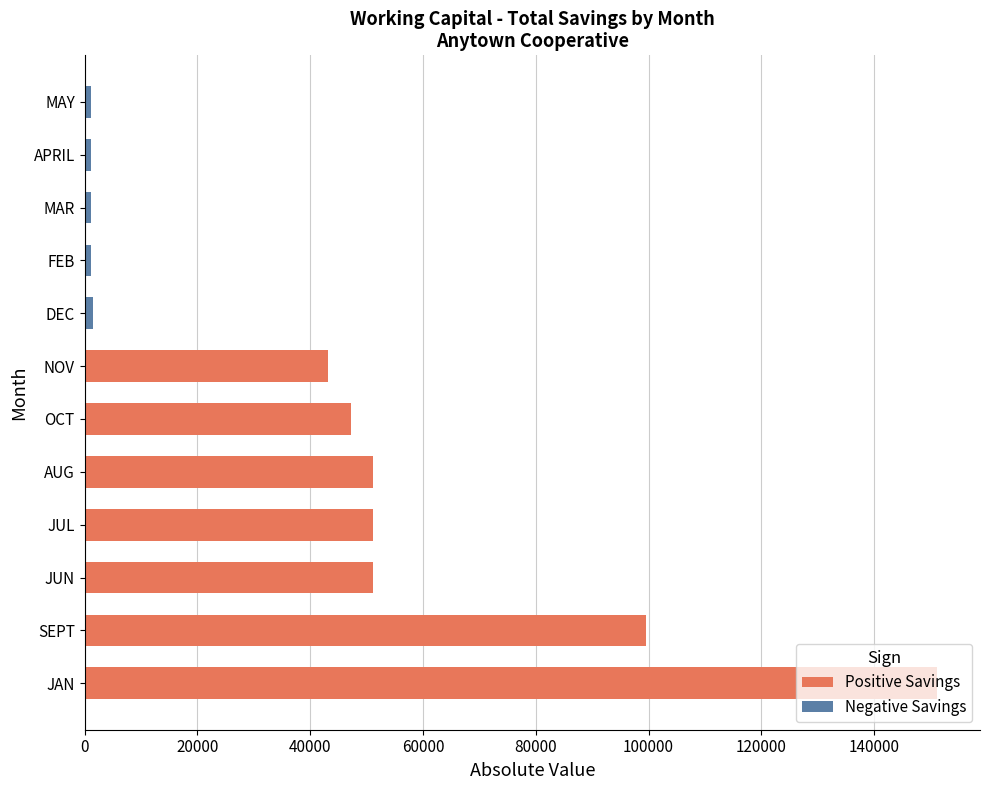

What is the minimum value shown in the chart?

-1546.8